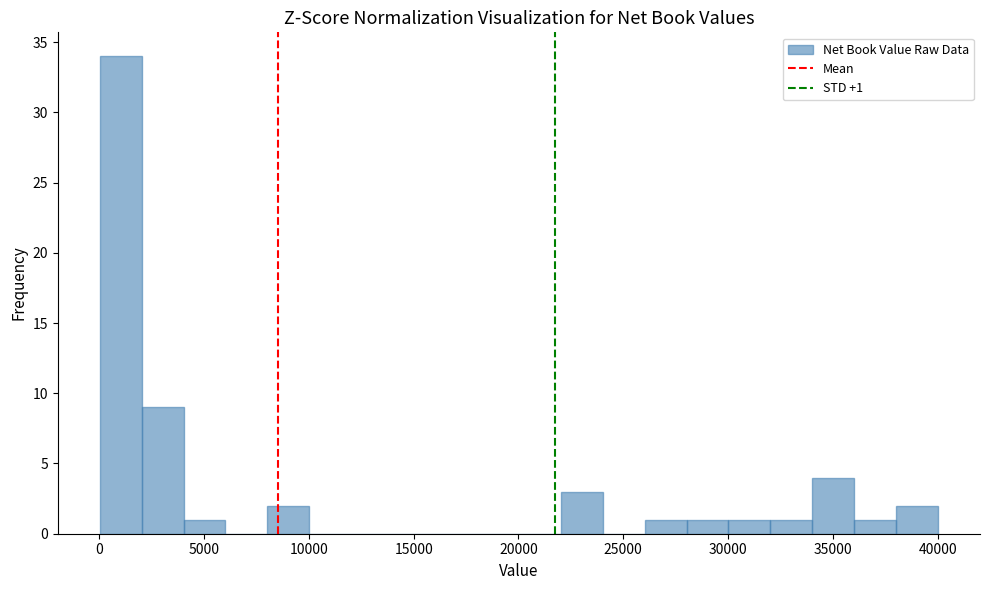

Read against the x-axis, roughly where is the centre of the tallest bar?

1000